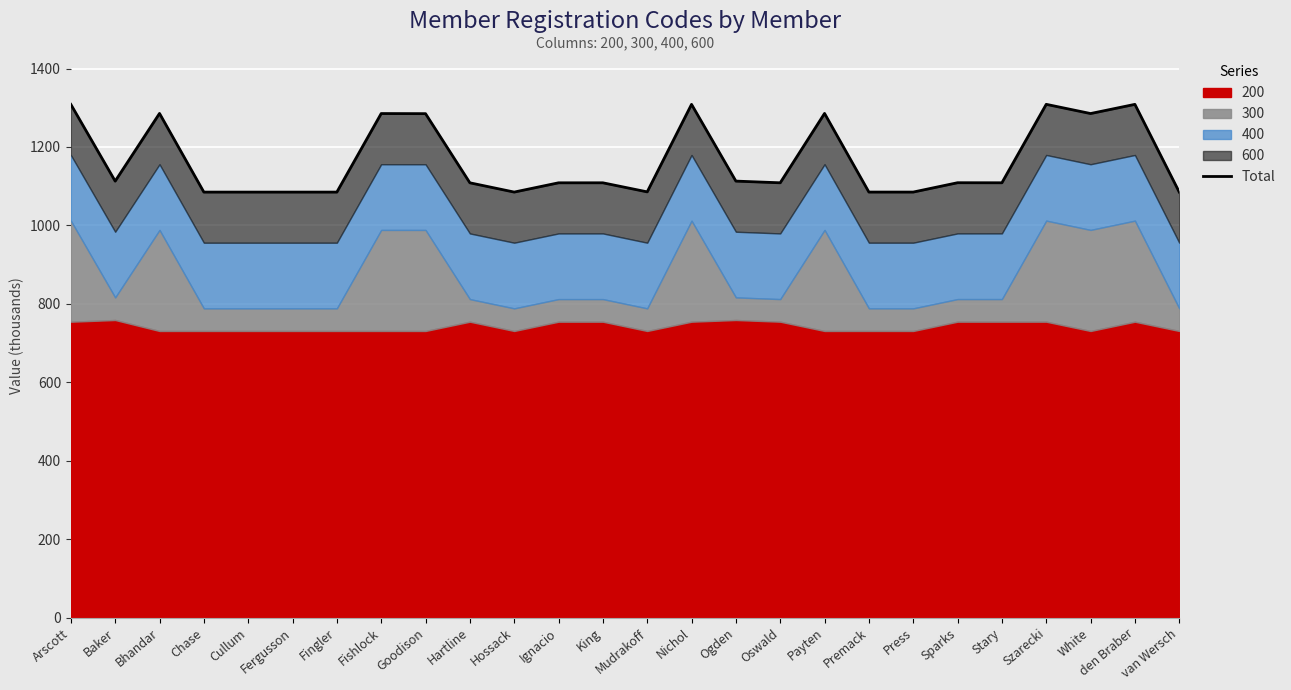

What is the ratio of the value at Baker to the value at Ogden?

1.0